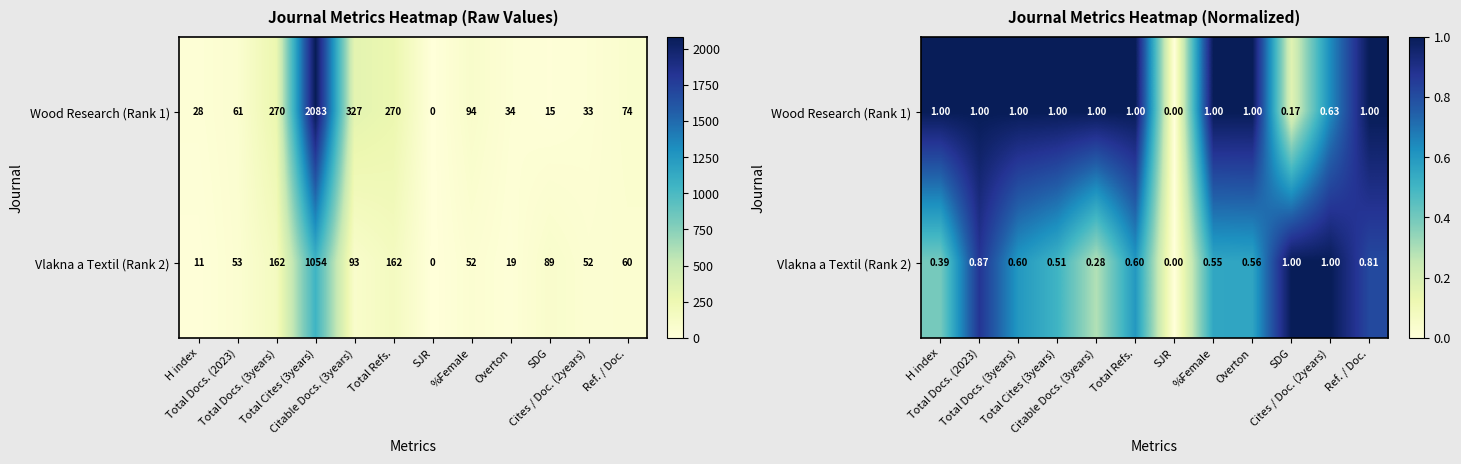

What is the total value across all series at Overton?

1.6